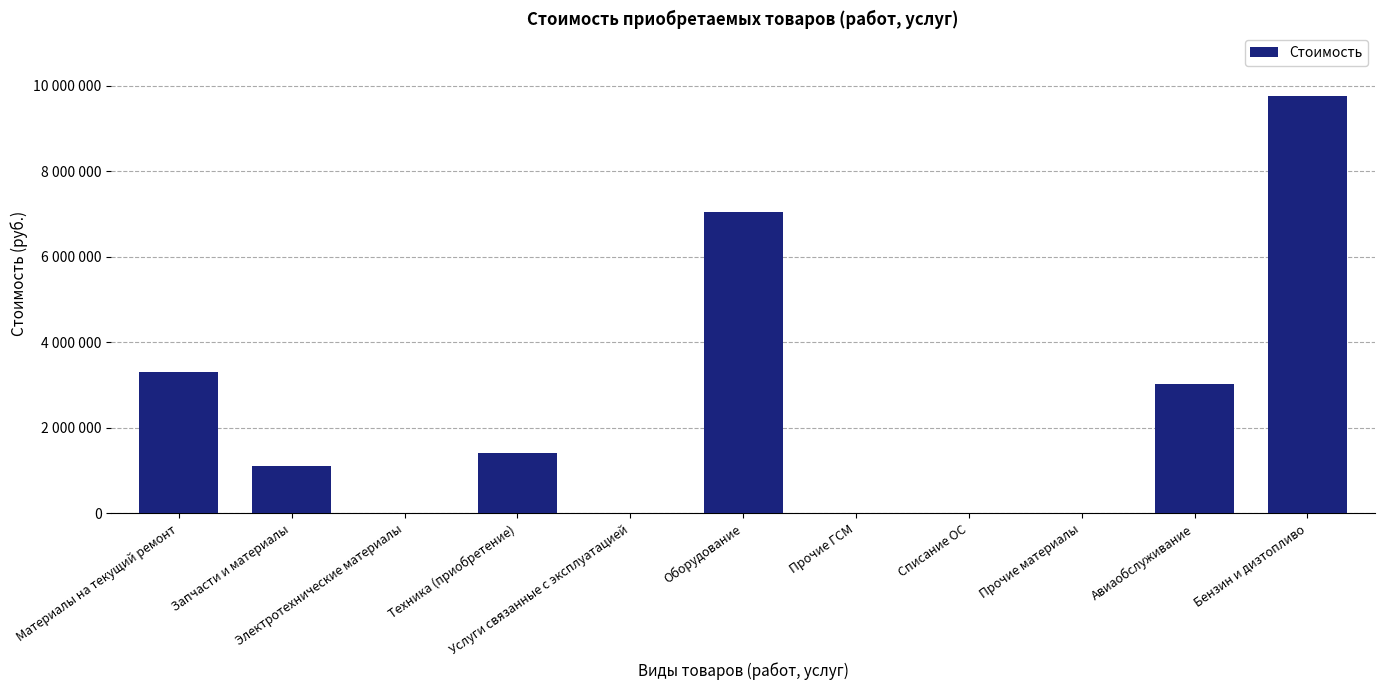

At which category does the chart reach its peak across all series?

Бензин и дизтопливо